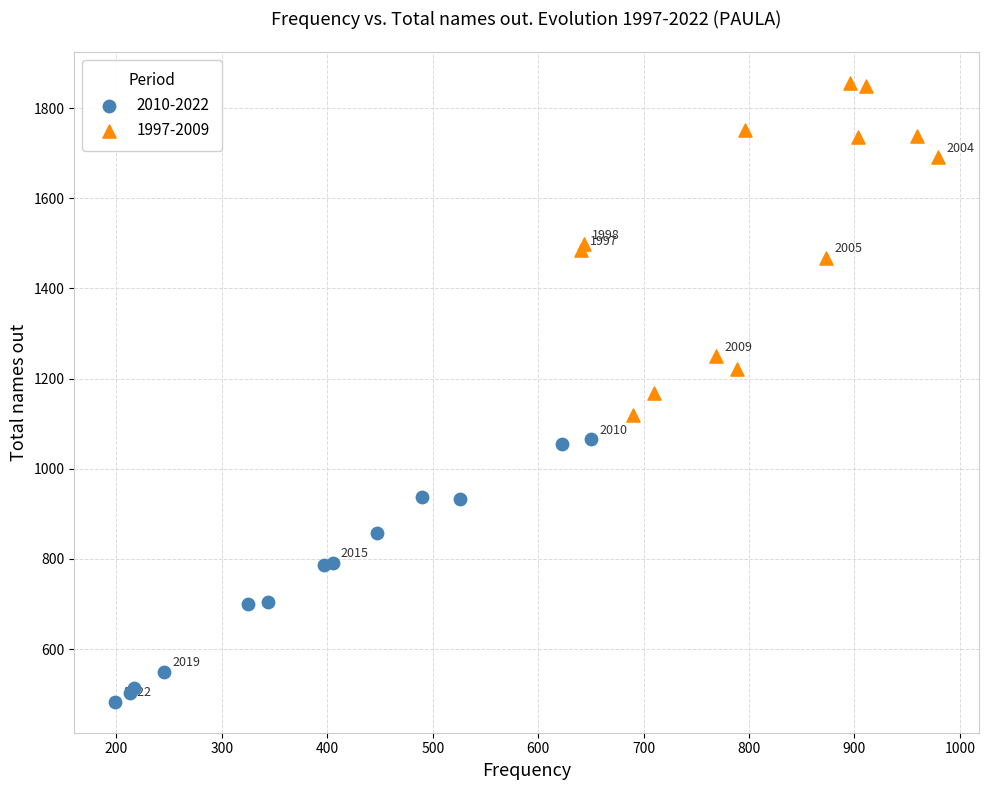

Which series contains the lowest Y value?

2010-2022